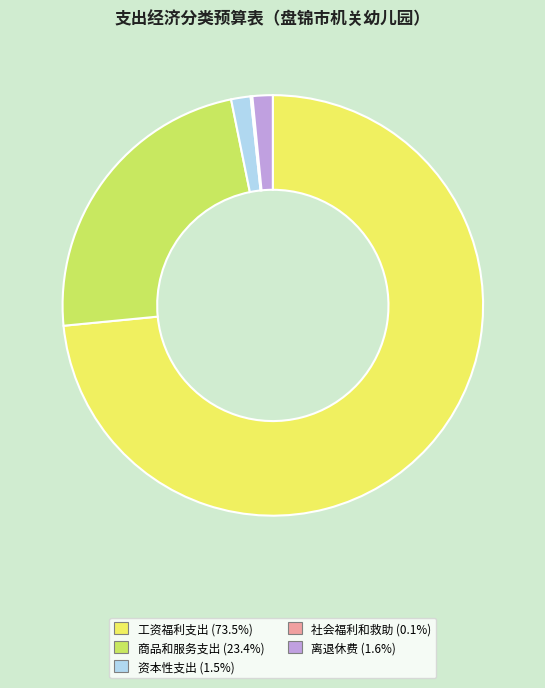

What is the largest slice in the pie chart?

工资福利支出